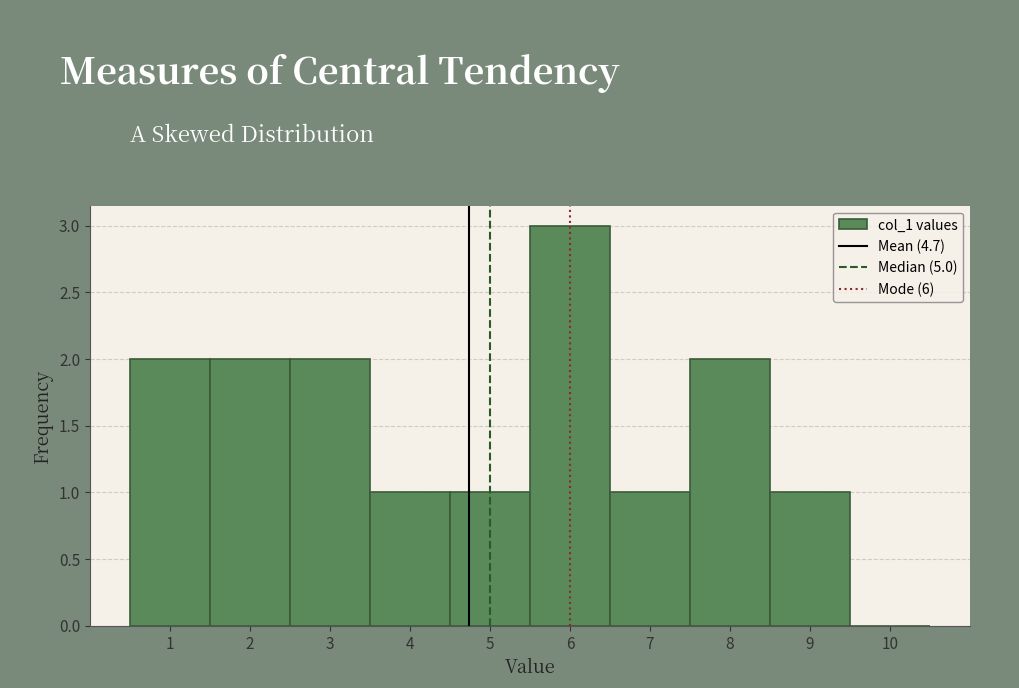

Which range on the x-axis has the tallest bar?

5.5 to 6.5